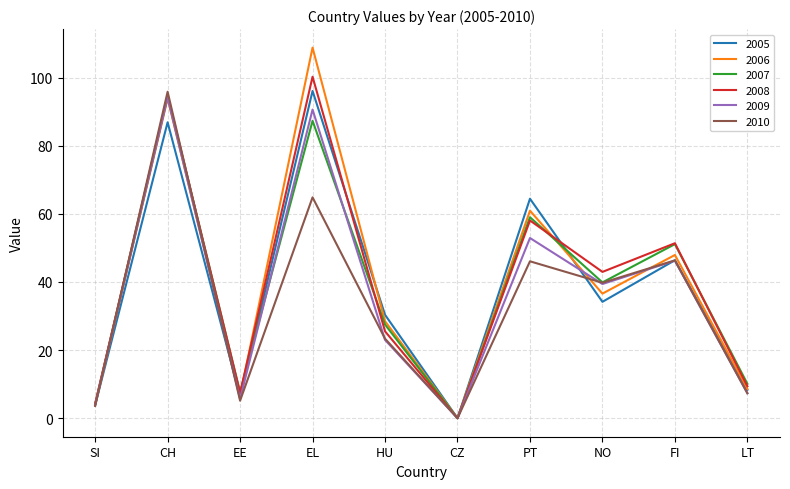

What is the maximum value for 2006?

108.8